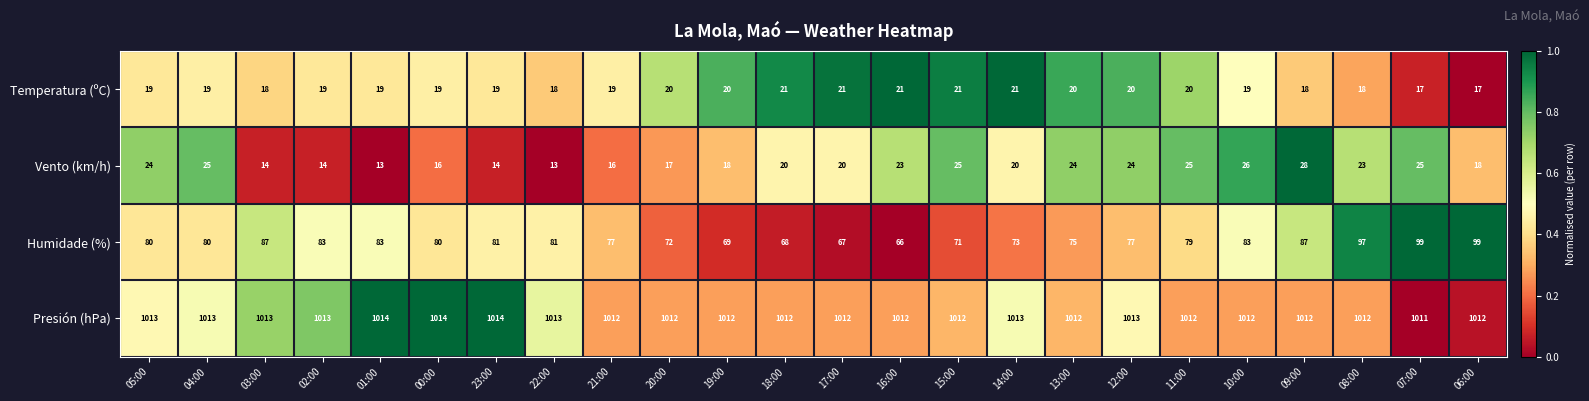

How many data points does each series have?

24